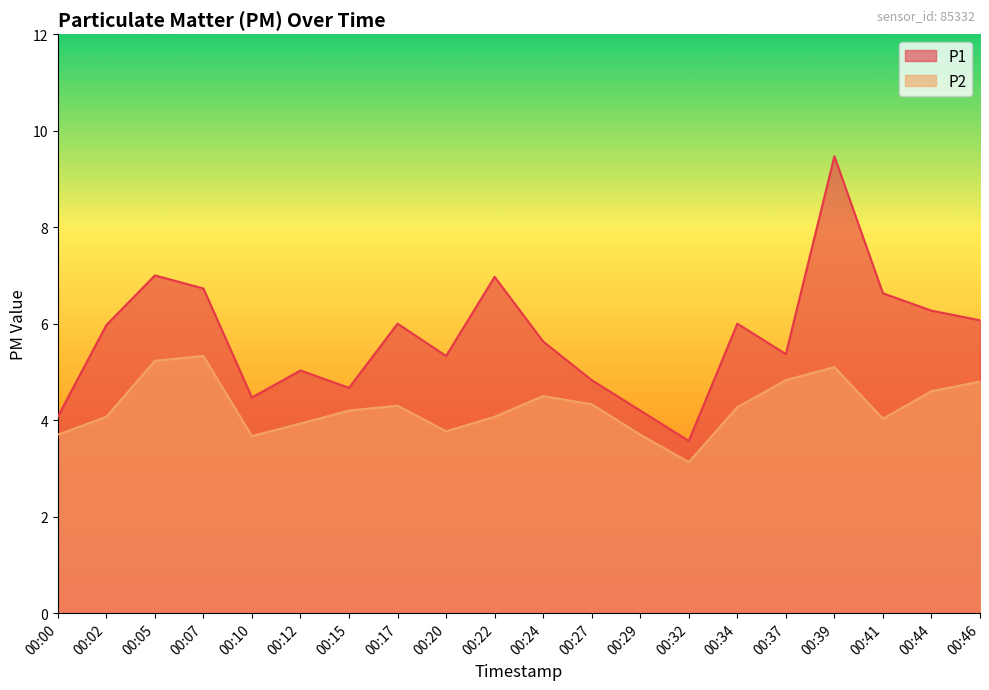

True or false: P1 and P2 cross at least once.

False